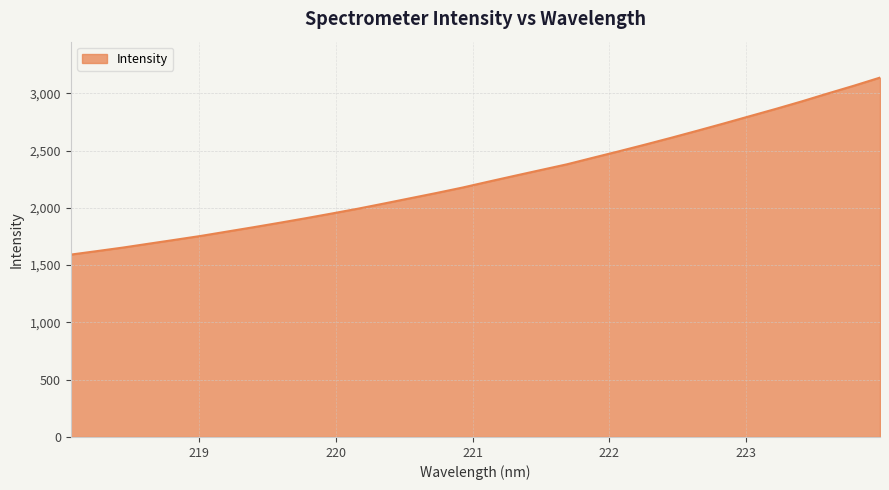

What is the maximum value shown in the chart?

3137.0